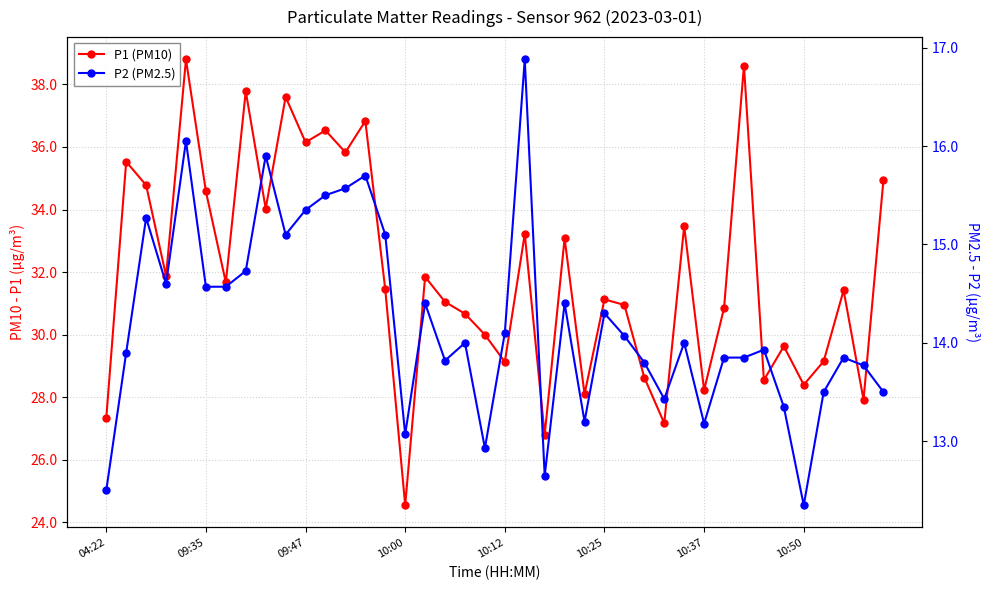

True or false: P2 (PM2.5) and P1 (PM10) cross at least once.

False